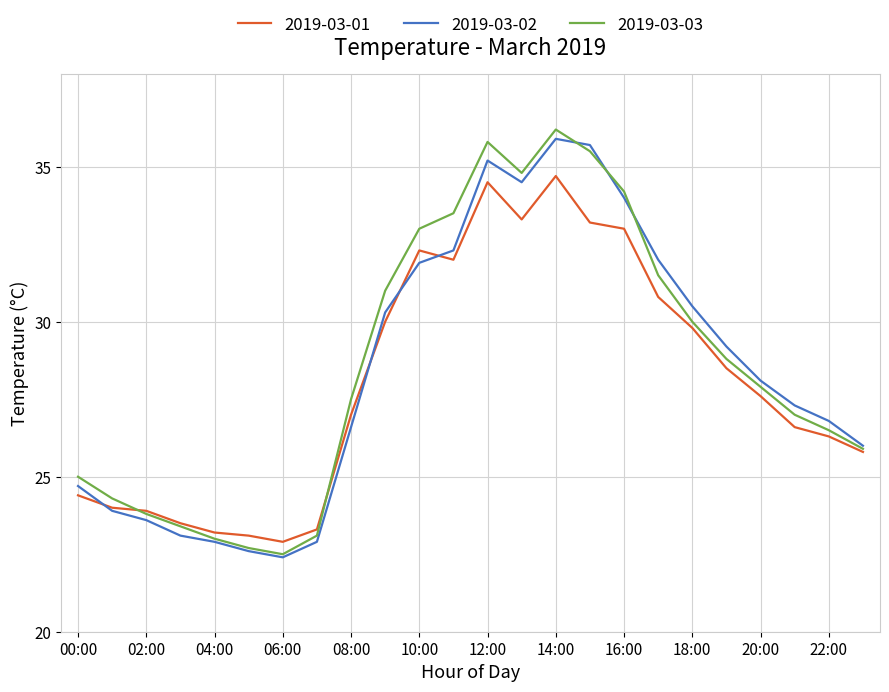

What is the minimum value shown in the chart?

22.4